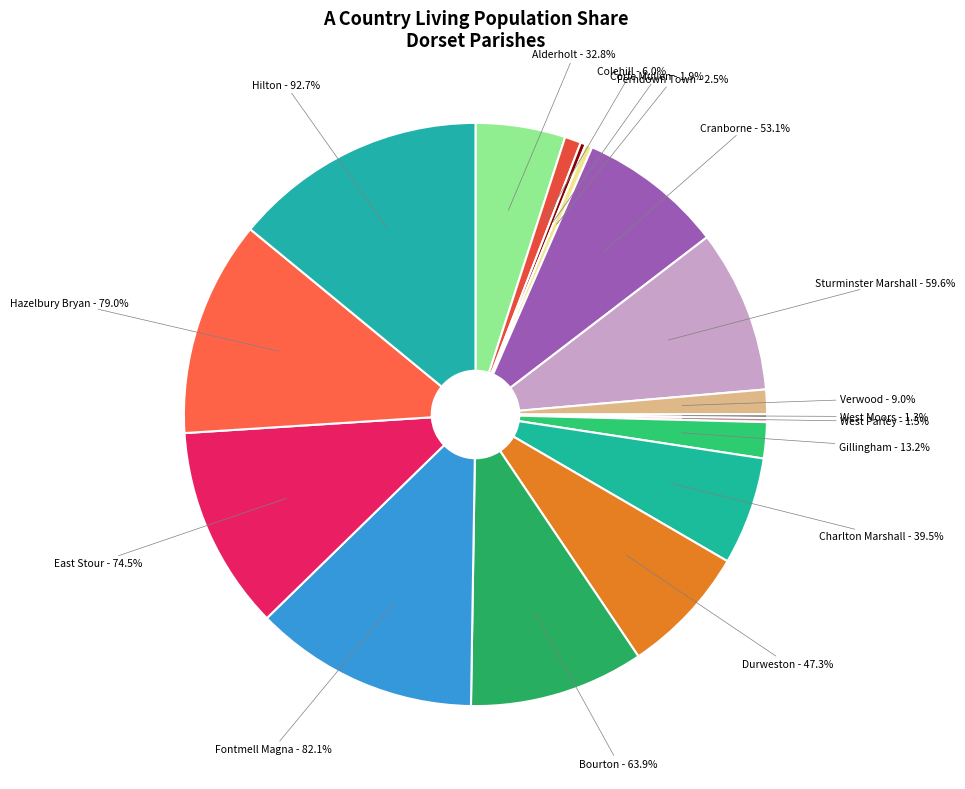

Does Fontmell Magna represent more than half of the total?

No